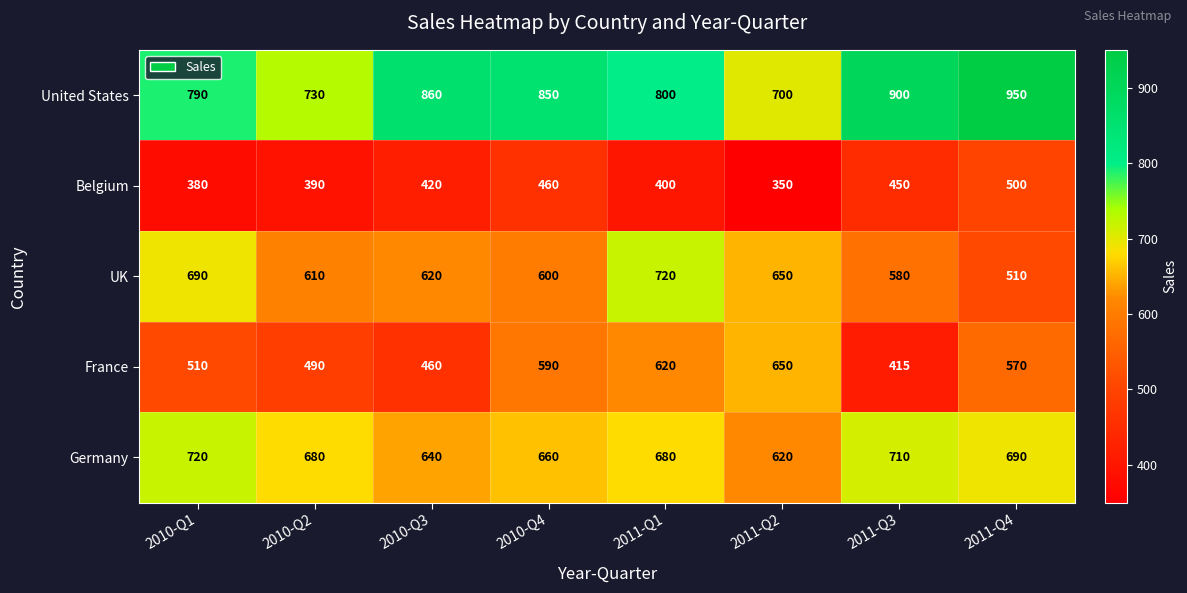

How many data points in Germany are less than 680?

3